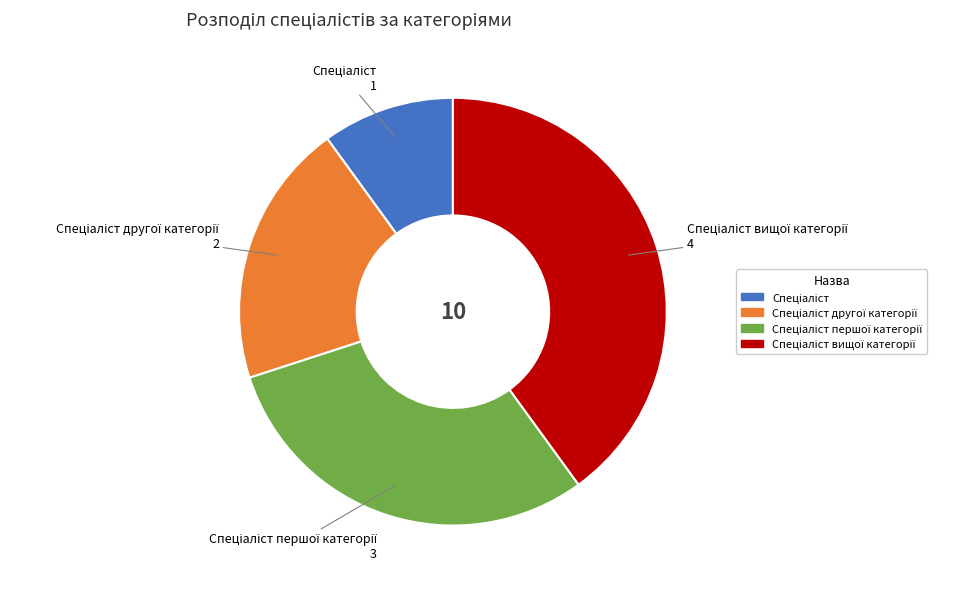

Is there any slice that represents more than half of the pie?

No